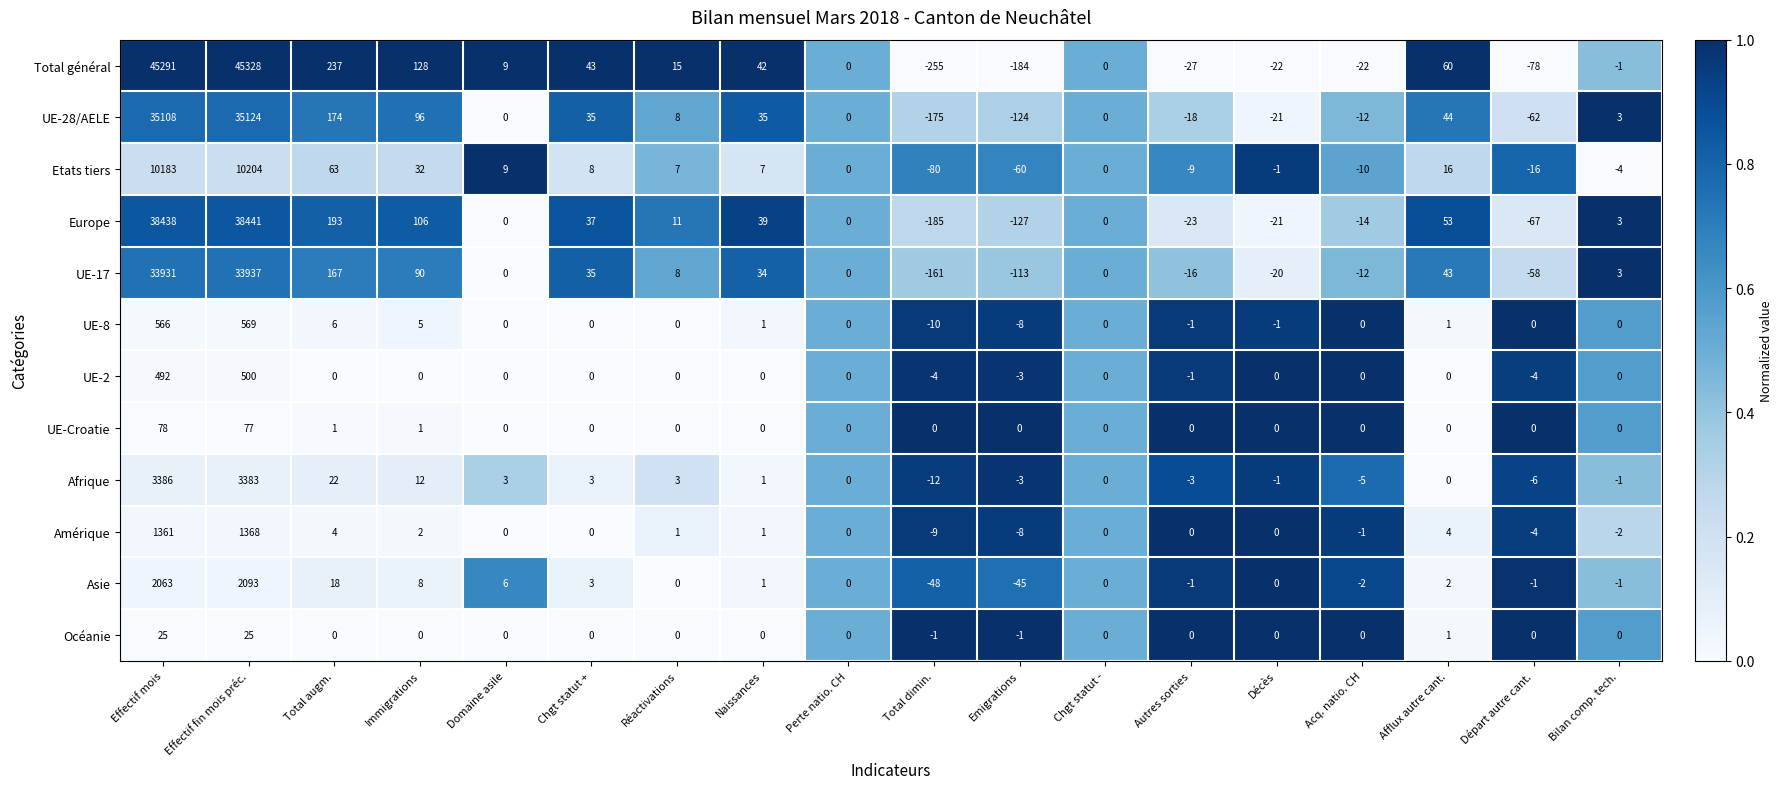

The value of UE-2 at Décès is 0. True or false?

True